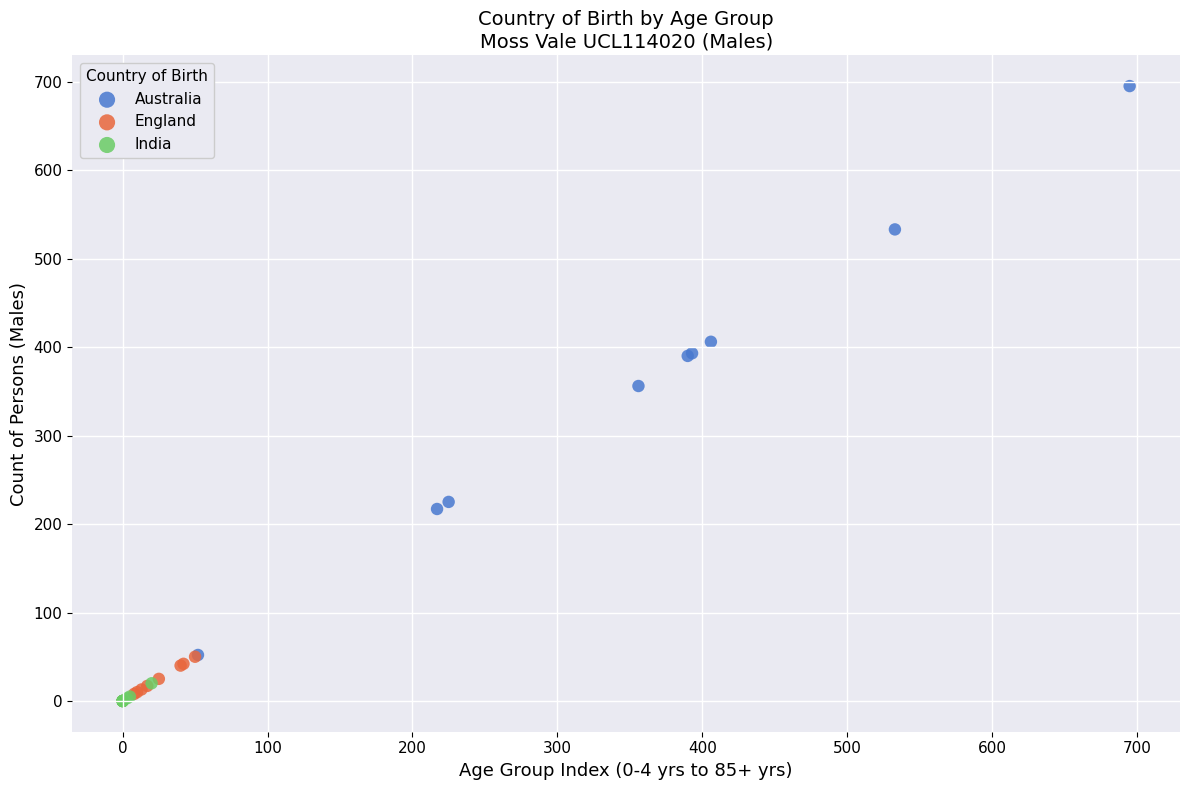

Which series has the largest Y range (max minus min)?

Australia